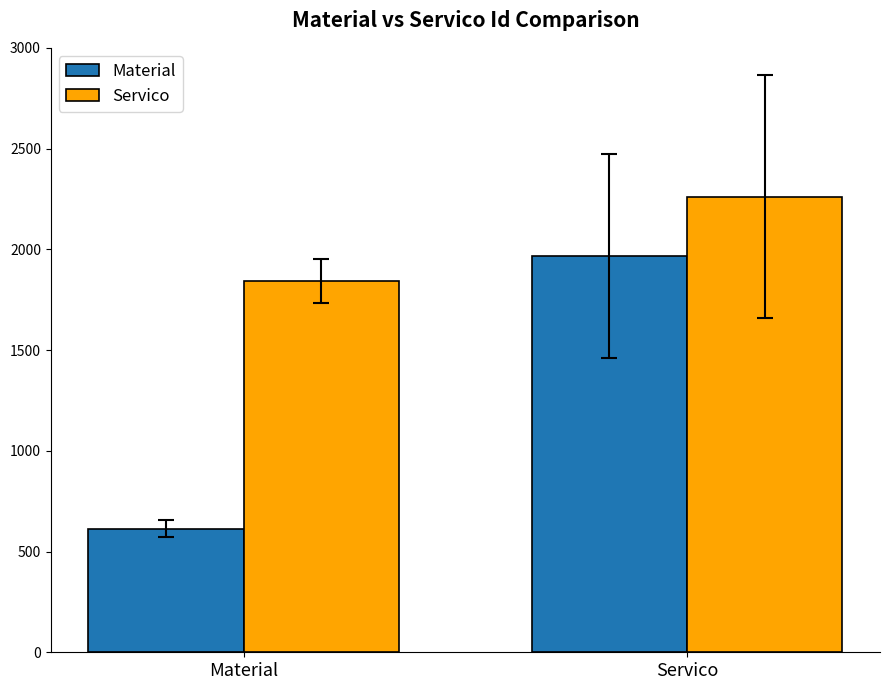

Which series has the largest total across all categories?

Servico